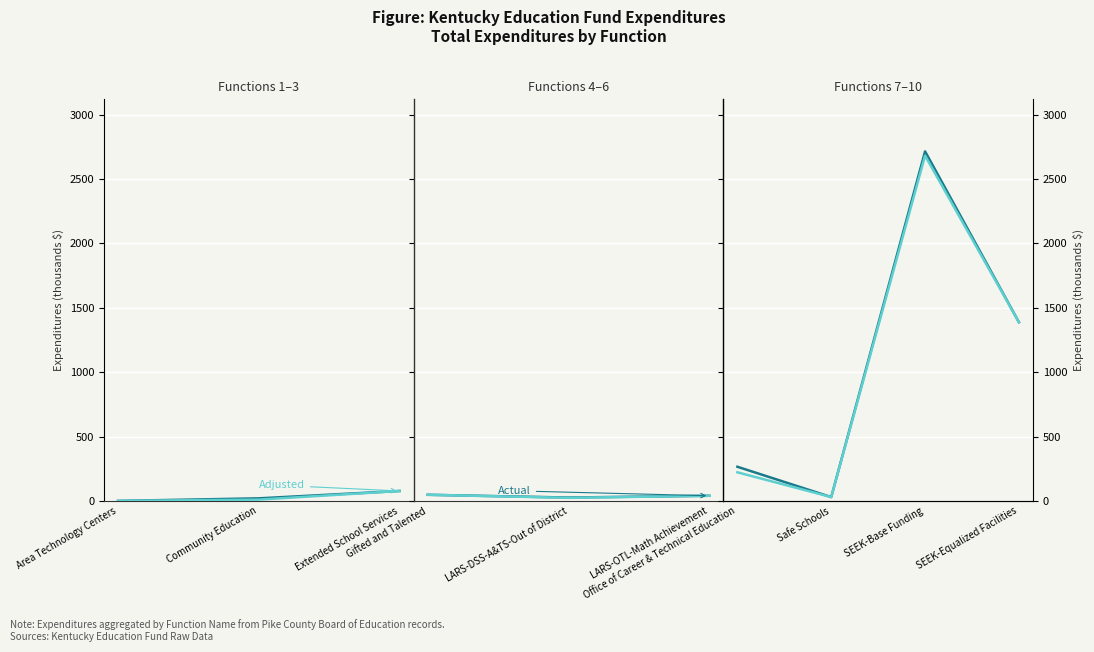

Which has a higher value, SEEK-Base Funding or SEEK-Equalized Facilities?

SEEK-Base Funding